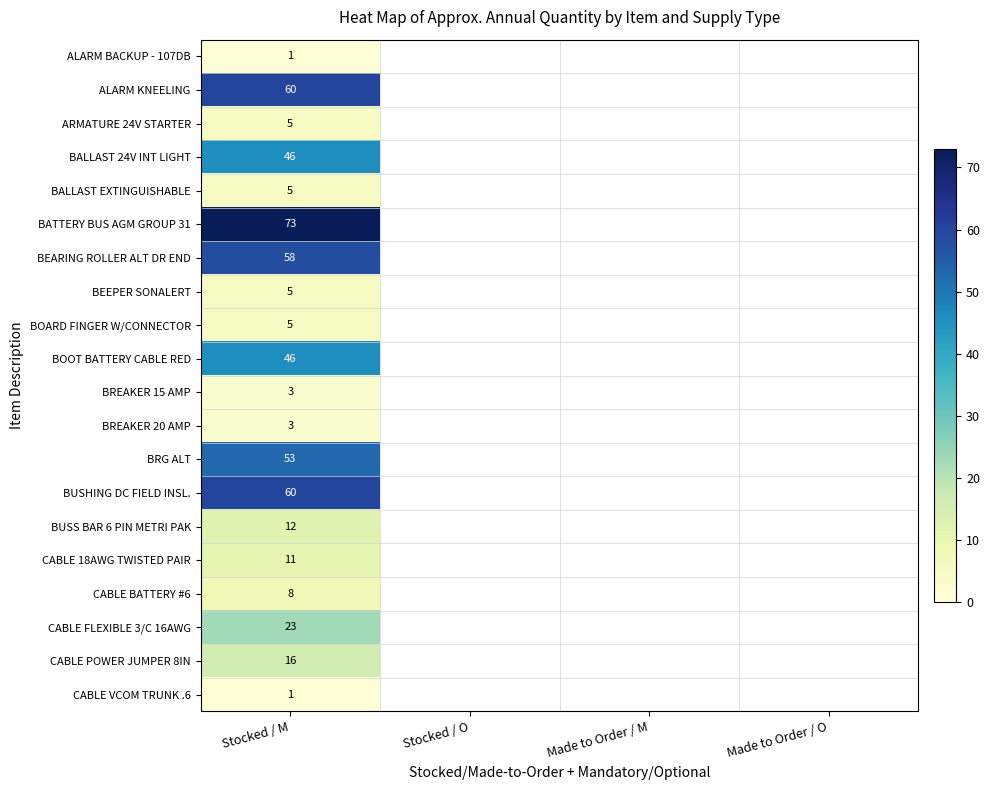

Which has a higher value, Stocked / O or Made to Order / O?

Made to Order / O